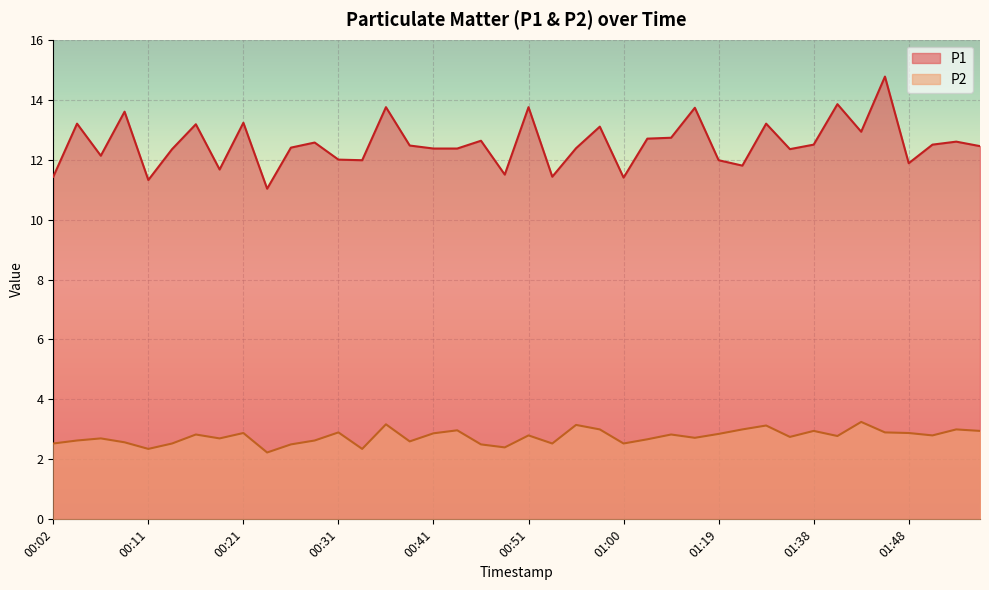

At how many categories does at least one series exceed 12?

28